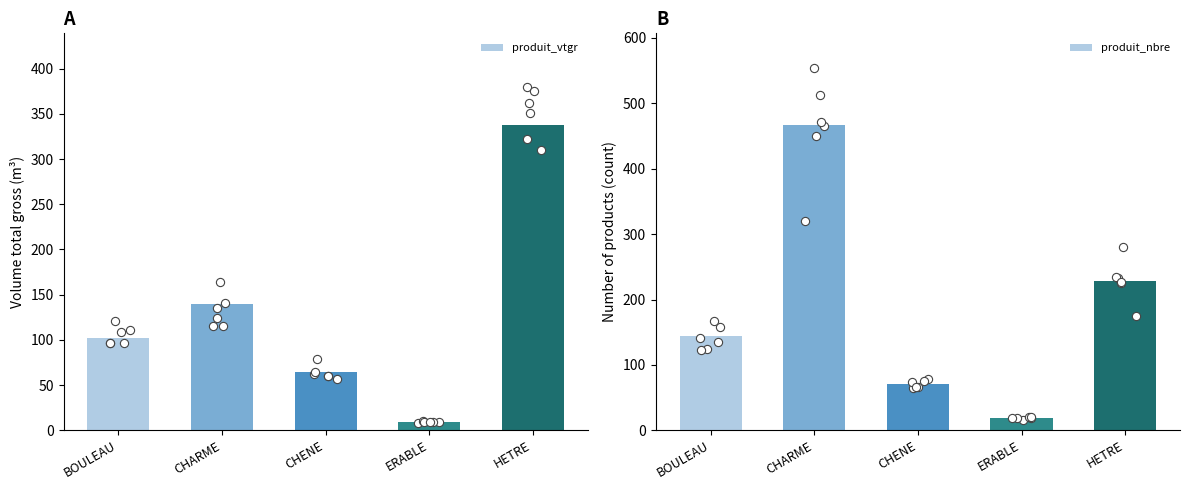

Is the value of produit_vtgr at CHARME greater than the value of produit_nbre at HETRE?

No